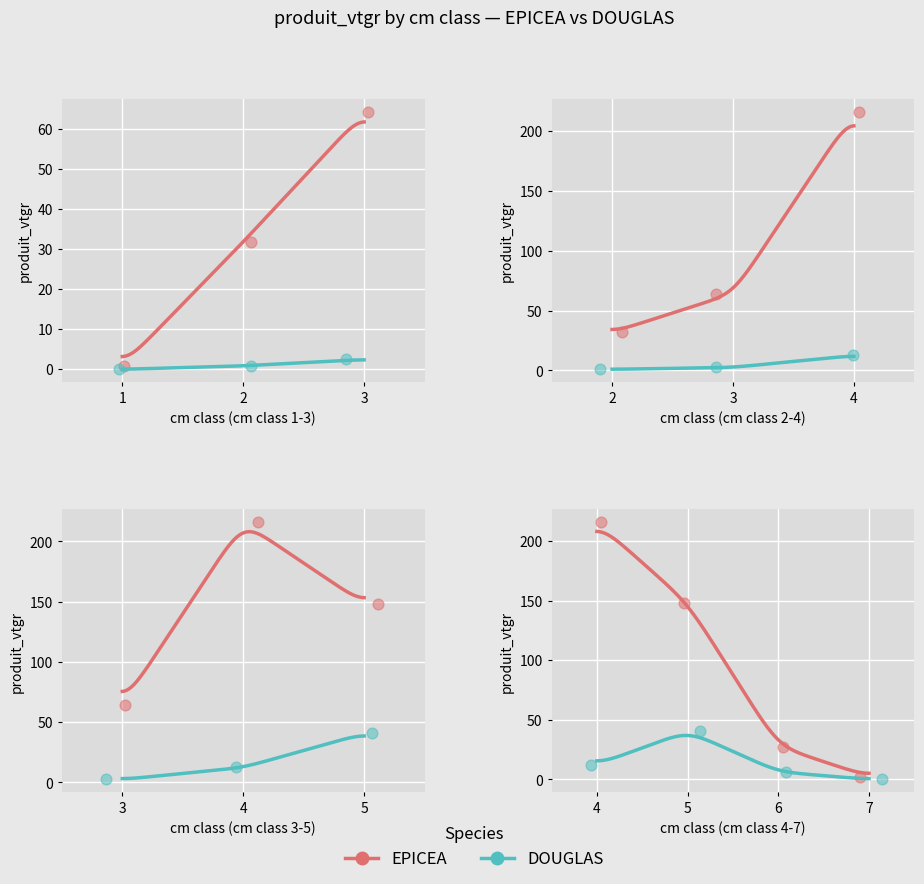

At how many categories does at least one series exceed 5?

3